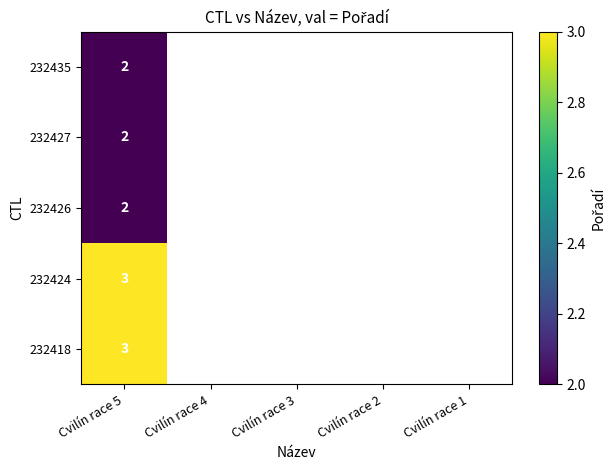

True or false: 232427 has a value of 3 at Cvilín race 5.

False